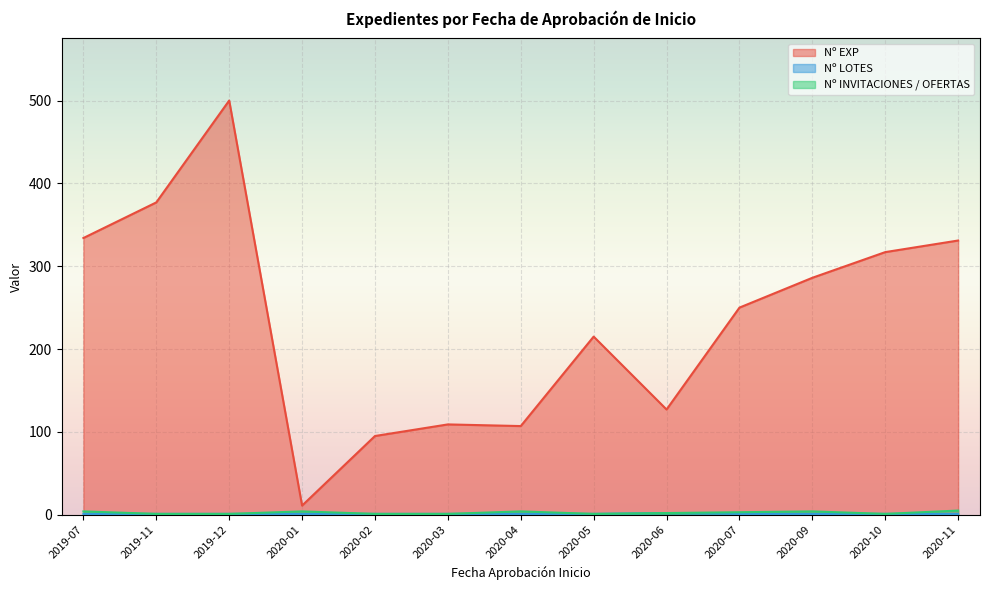

How many lines are shown in the chart?

3